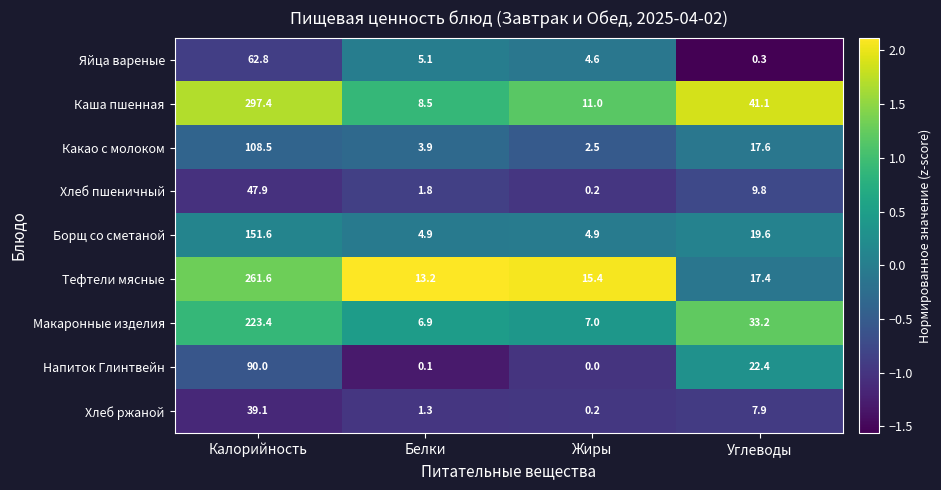

The Тефтели мясные series shows 13.2 at Белки. True or false?

True